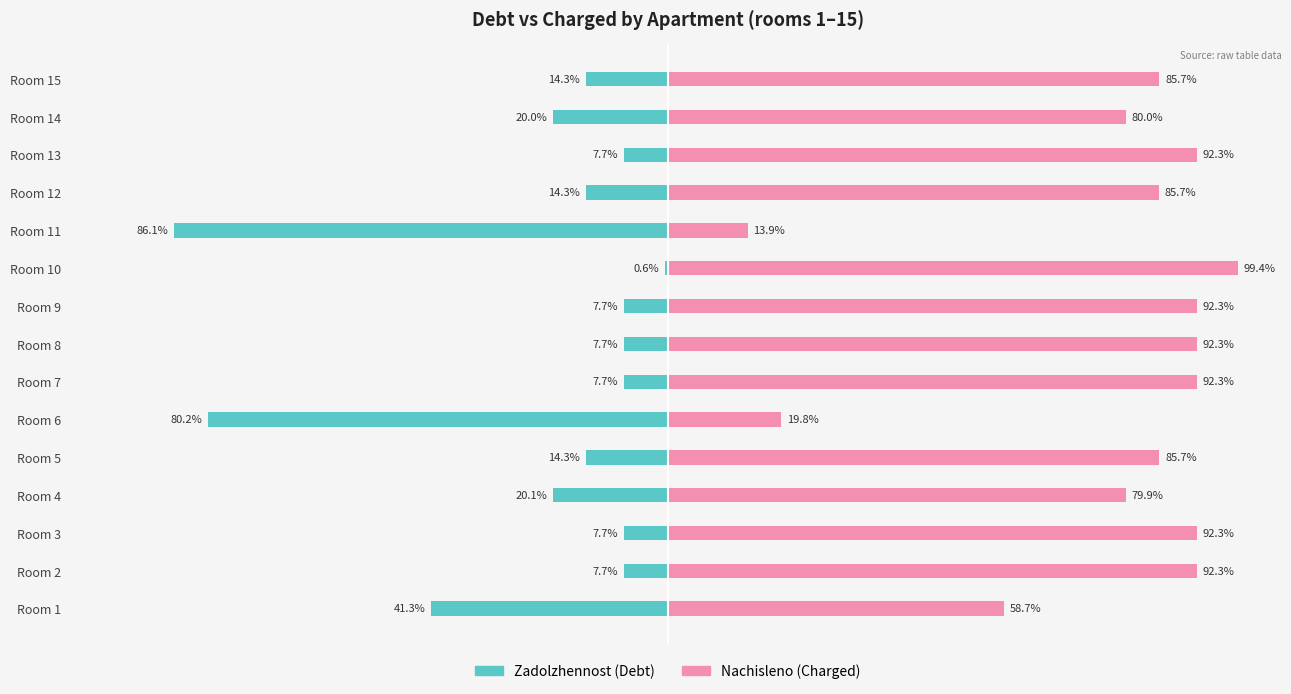

Does the chart contain stacked bars?

No